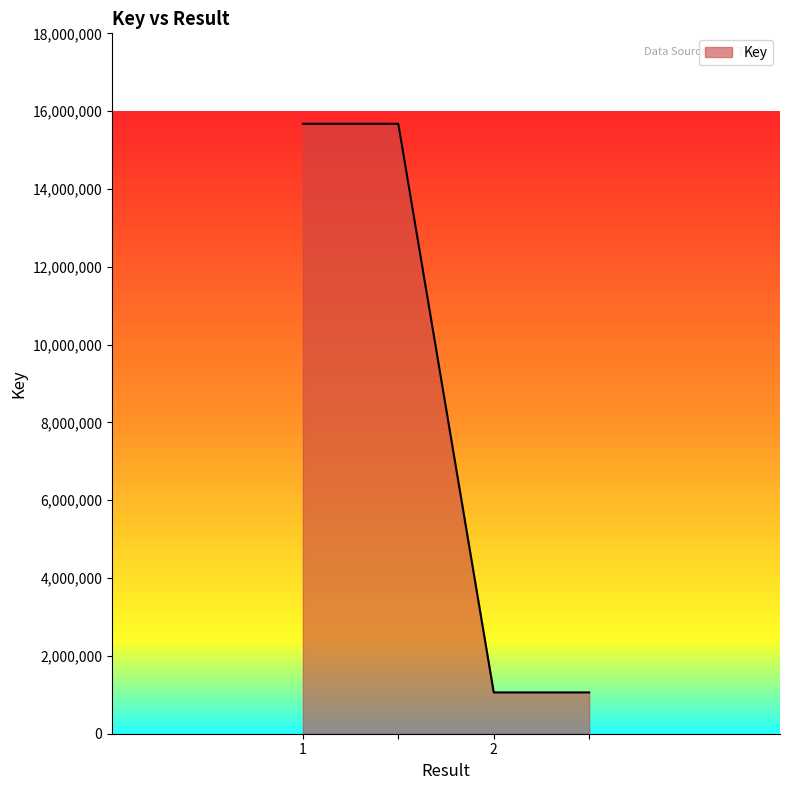

True or false: there are more than 2 points higher than both neighbors.

False